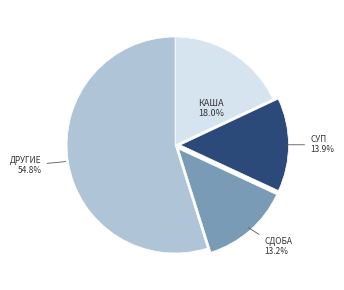

Is there any slice that represents more than half of the pie?

Yes